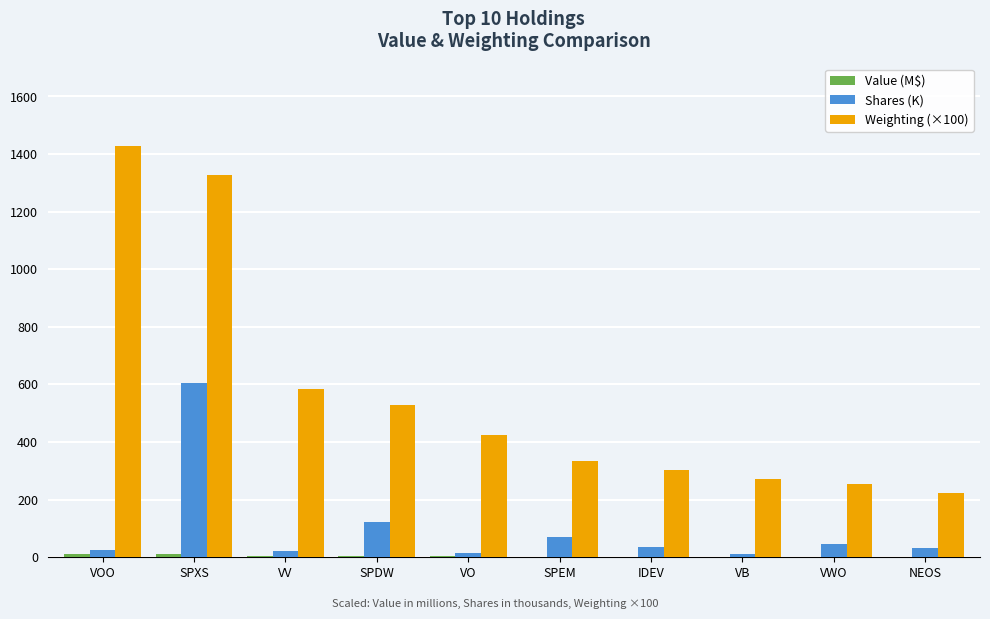

Is it true that Shares (K) equals 37.3 at IDEV?

True